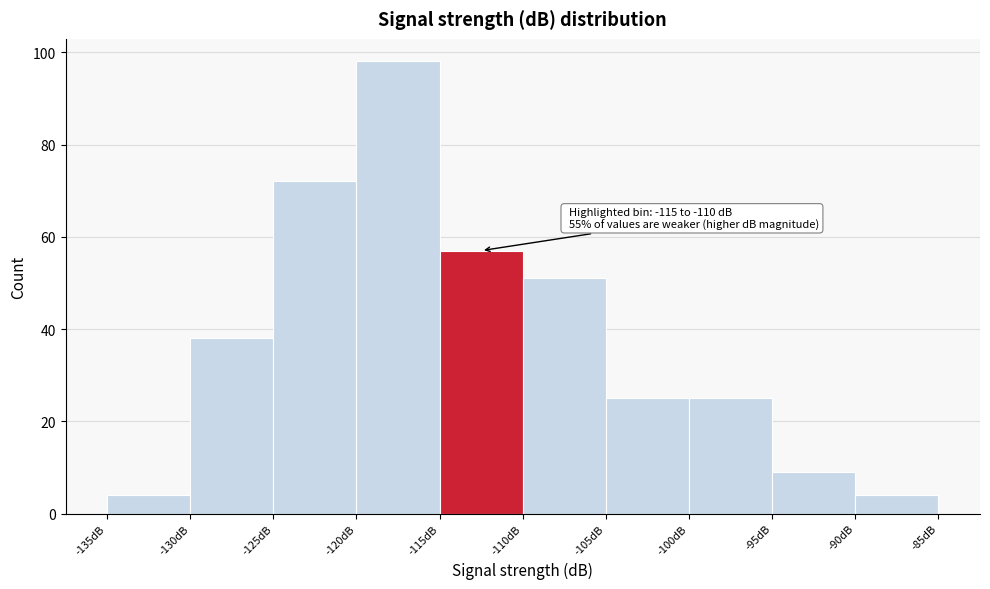

Which range on the x-axis has the tallest bar?

-120 to -115